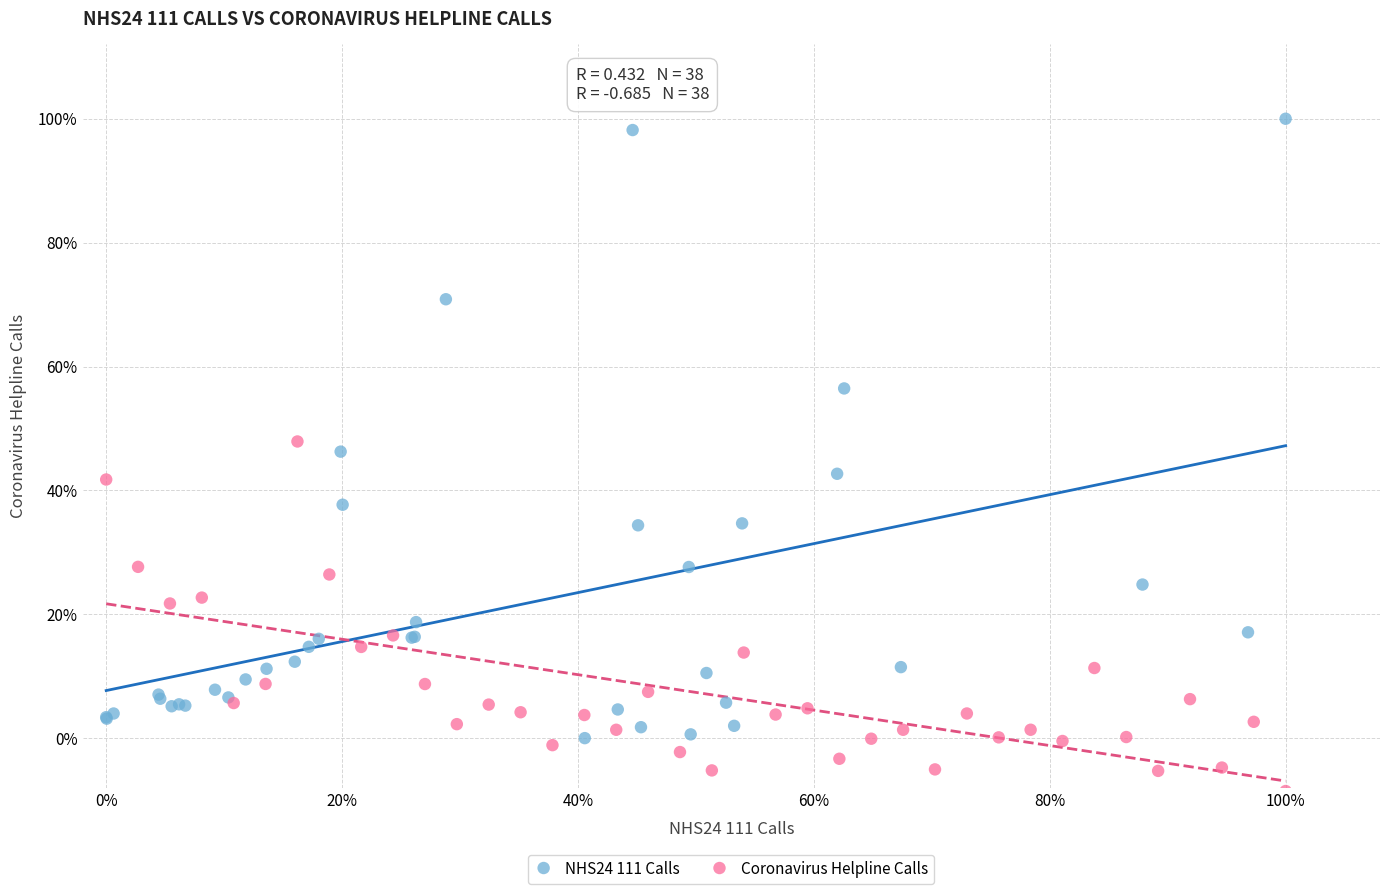

What are all the series names shown in the legend?

NHS24 111 Calls, Coronavirus Helpline Calls